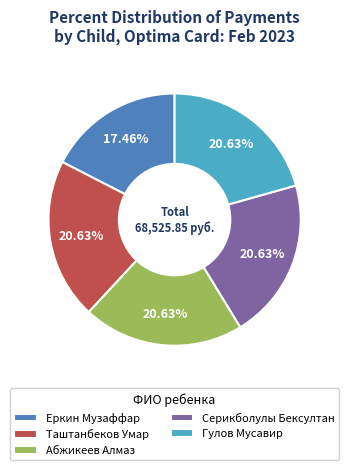

To the nearest percent, what is the combined percentage of Еркин Музаффар and Серикболулы Бексултан?

38%